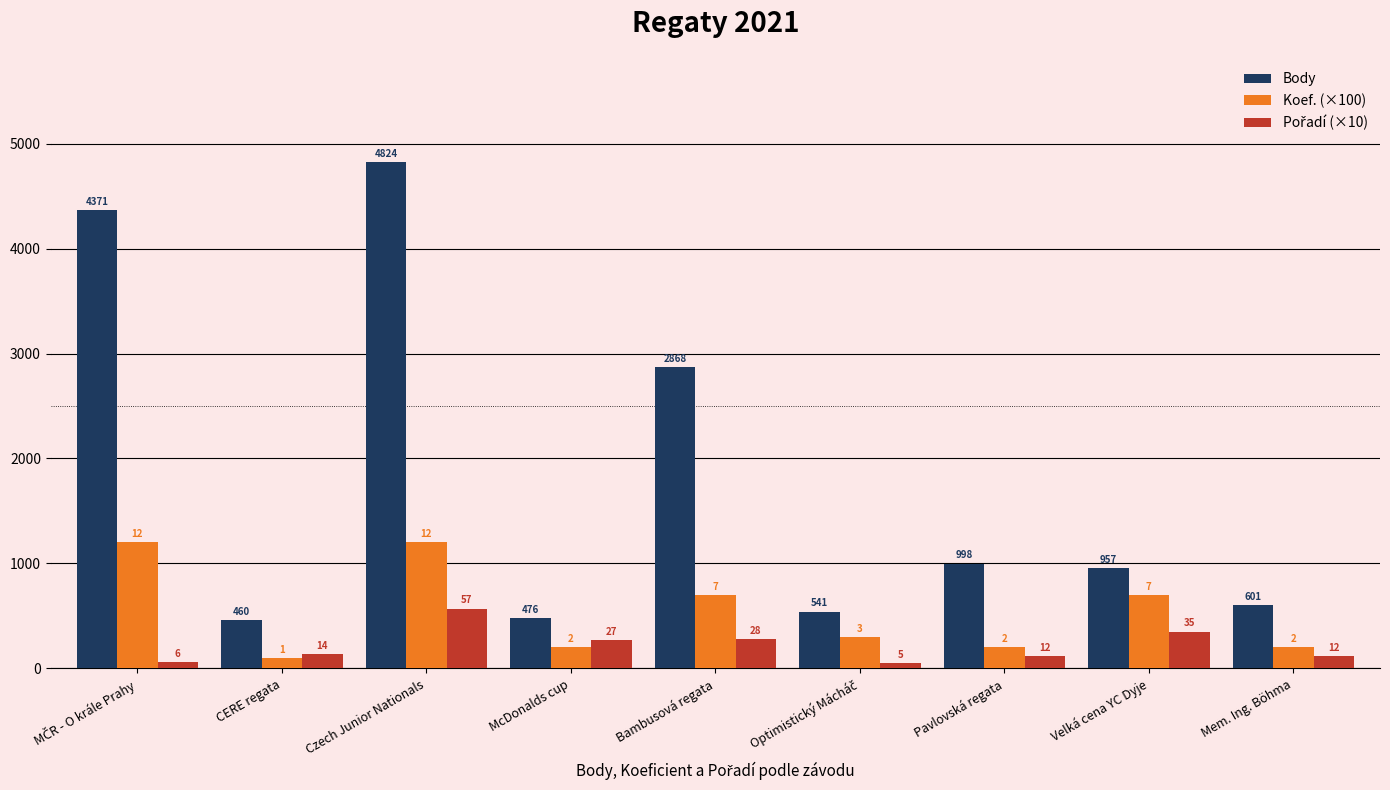

How many groups of bars are there?

9